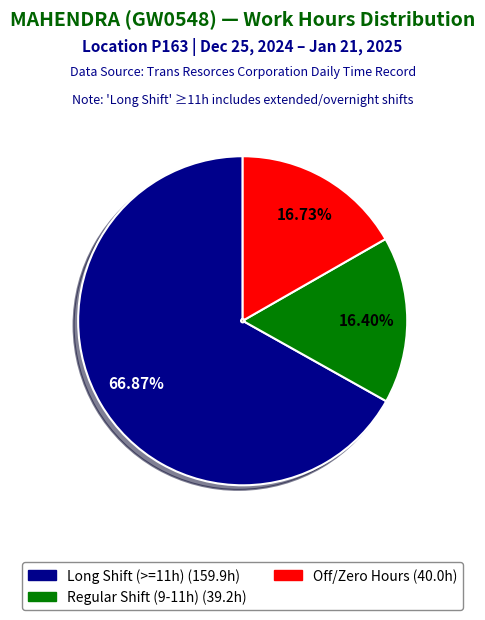

Is there a majority slice in this chart?

Yes